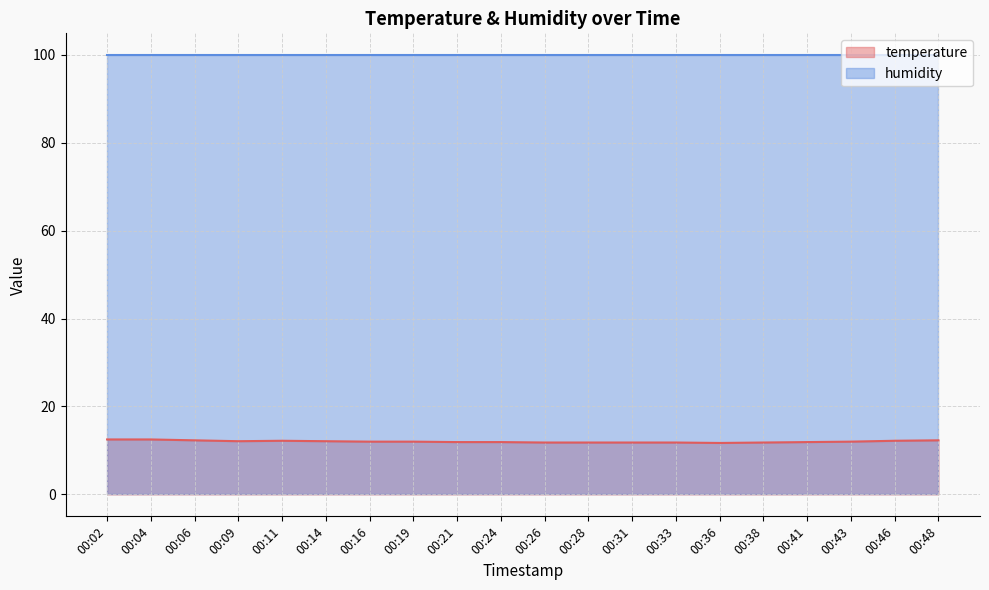

The value at 00:14 is 12.1. True or false?

True